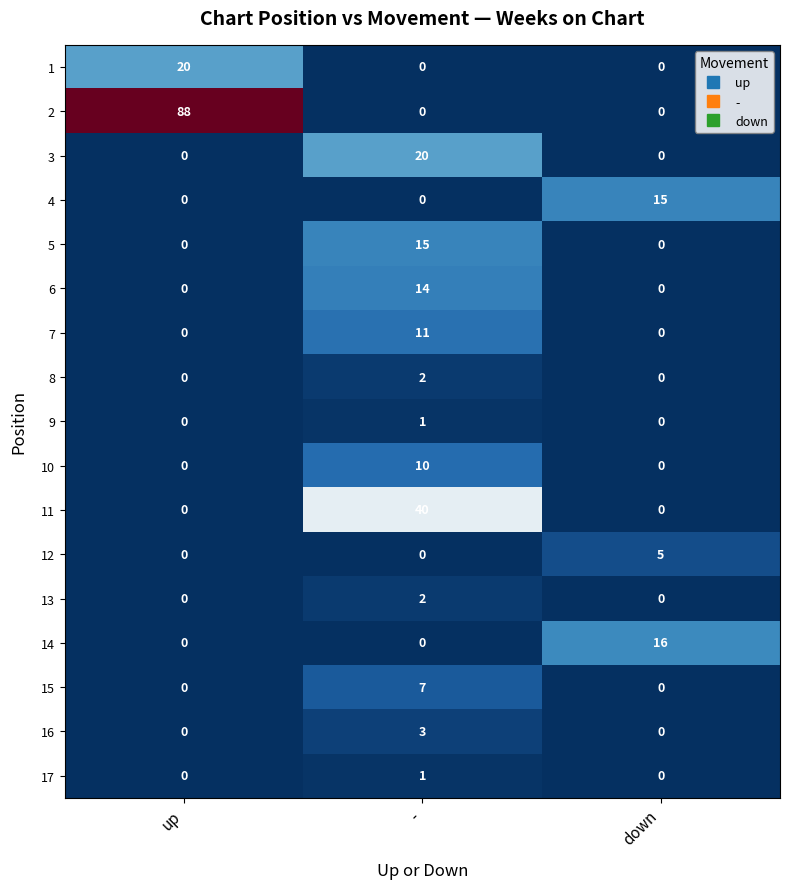

Is it true that 12 equals 5 at down?

True